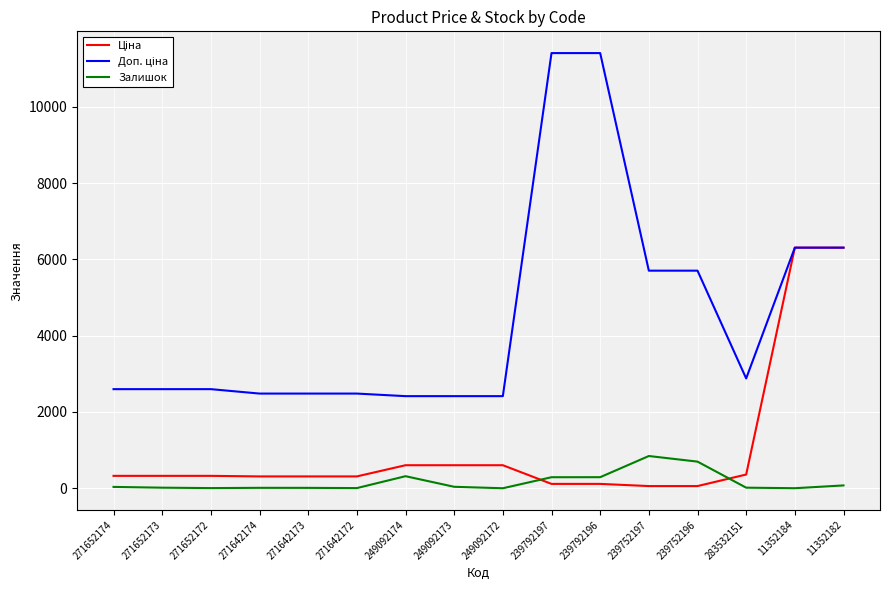

What is the highest value of the Залишок series?

845.0